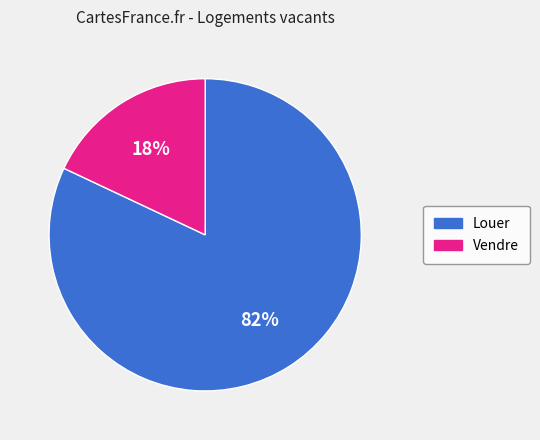

To the nearest percent, what is the average slice percentage?

50%